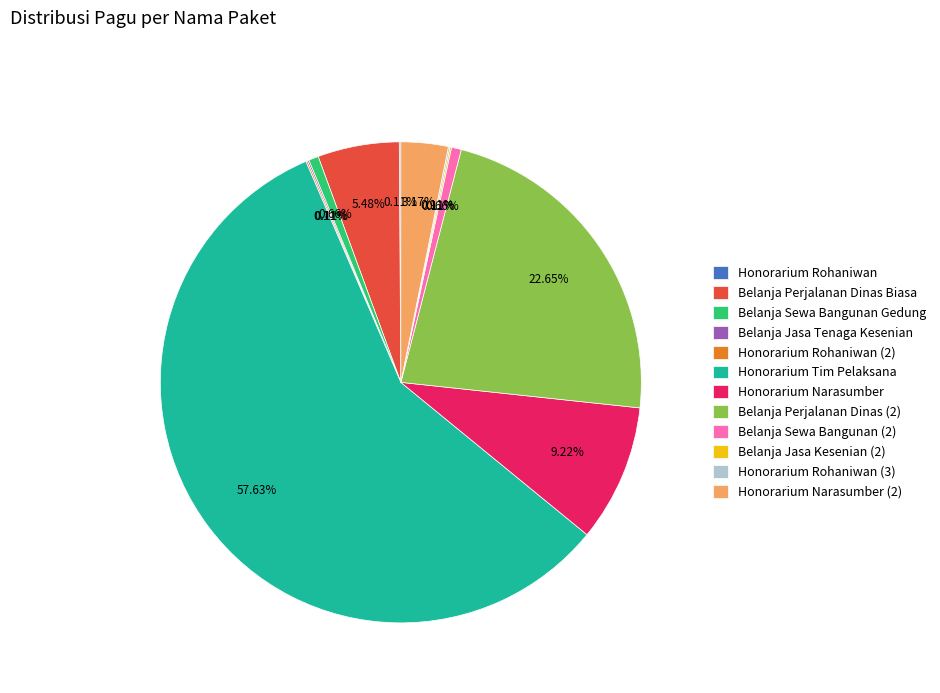

Combined, do Belanja Perjalanan Dinas (2) and Belanja Perjalanan Dinas Biasa account for over 50%?

No